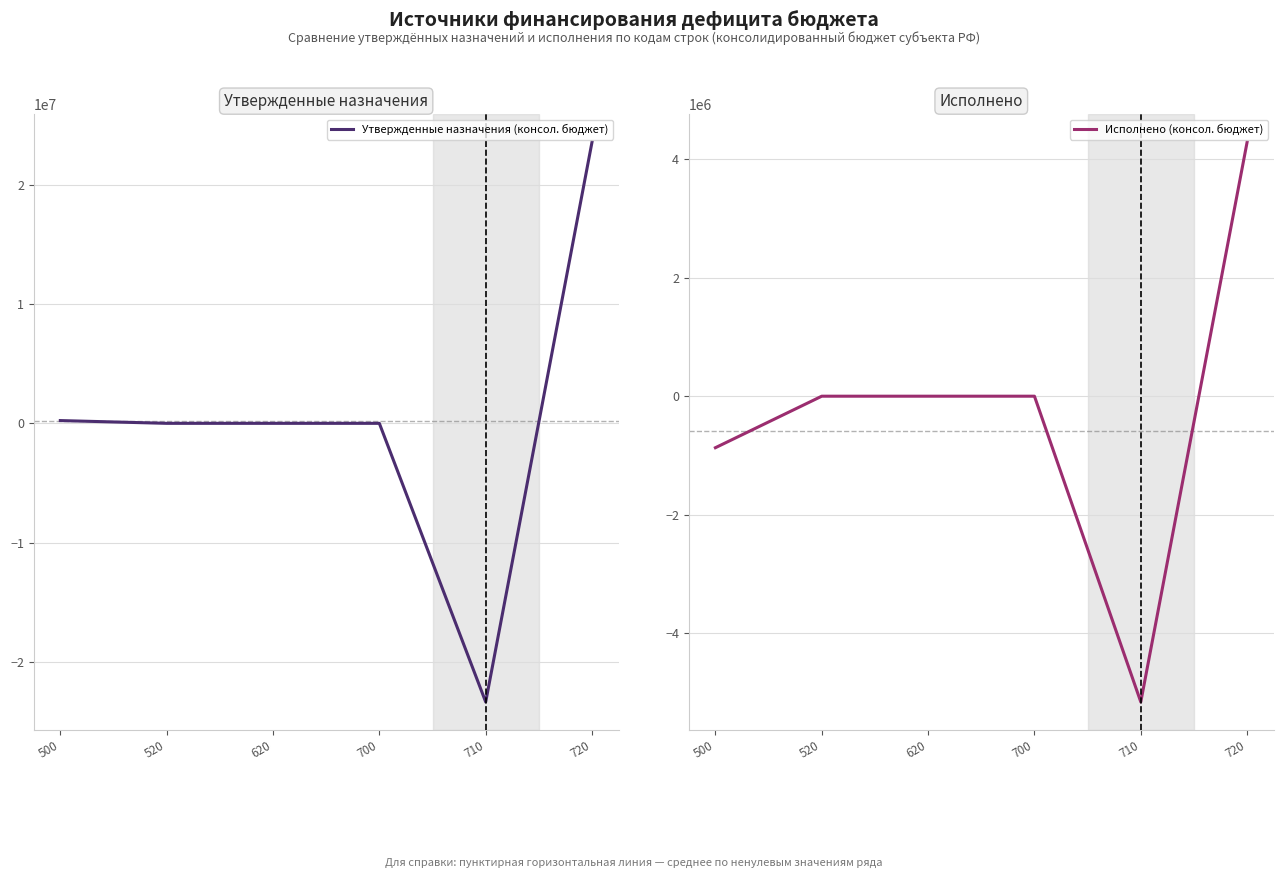

Reading left to right, what are all the values shown in this chart?

Утвержденные назначения (консол. бюджет): 232000.0	0.0	0.0	0.0	-23375291.2	23607291.2
Исполнено (консол. бюджет): -868477.8	0.0	0.0	0.0	-5154880.5	4286402.6